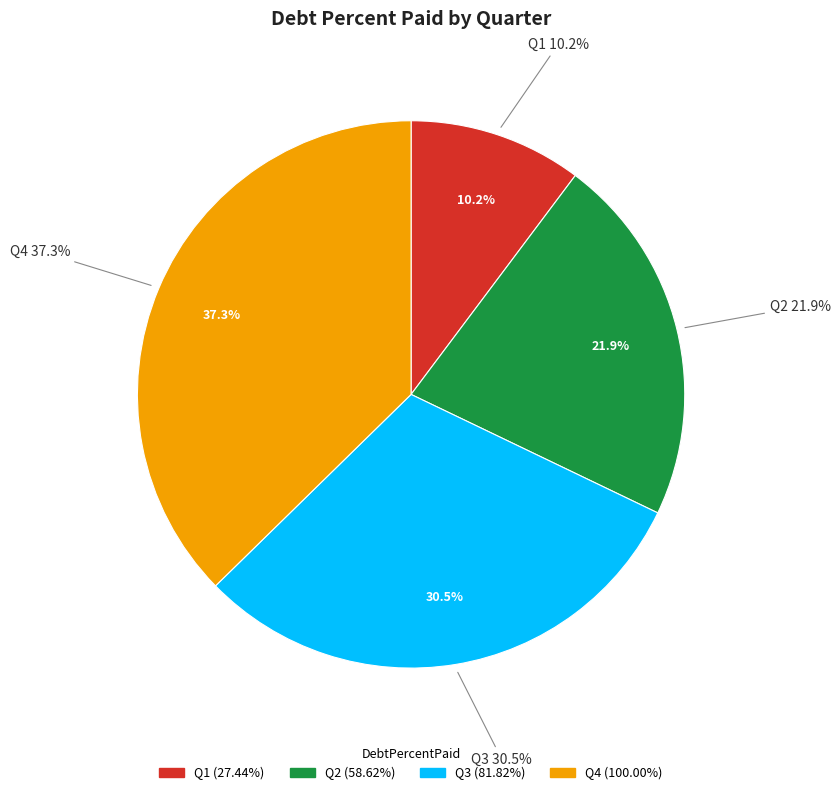

Does Q0 account for over 50% of the chart?

No